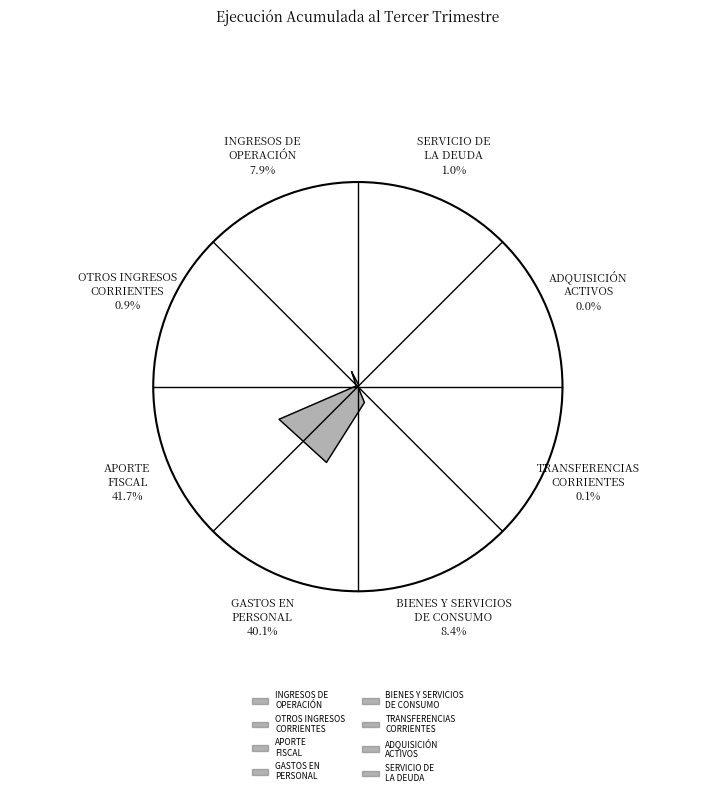

What is the change in value from OTROS INGRESOS CORRIENTES to GASTOS EN PERSONAL?

+19973231